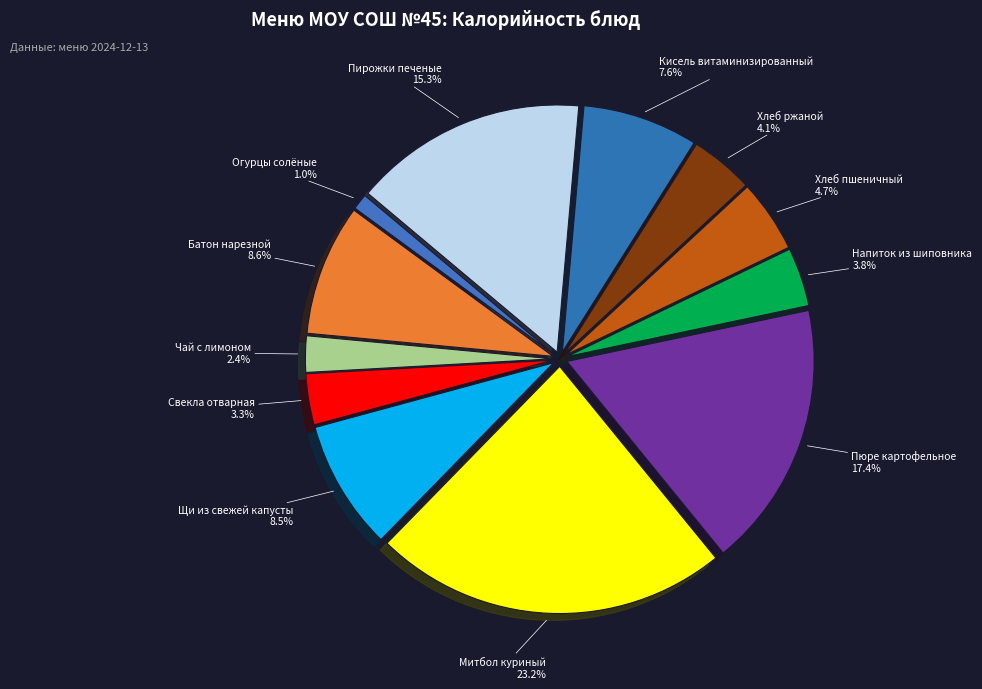

Which category has the smallest portion of the pie?

Огурцы солёные